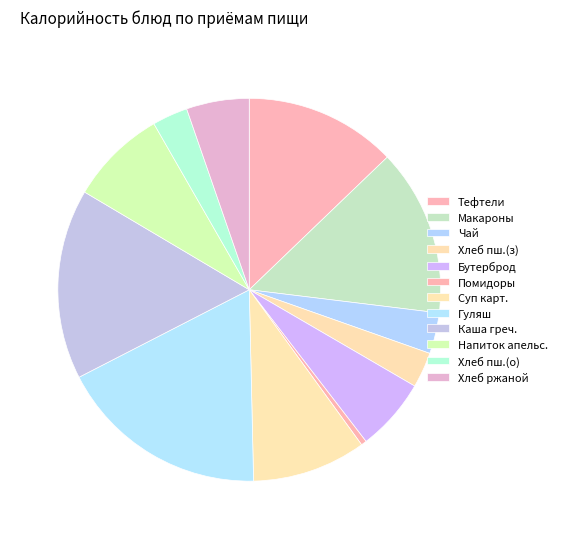

Which slice is the largest?

Гуляш из говядины